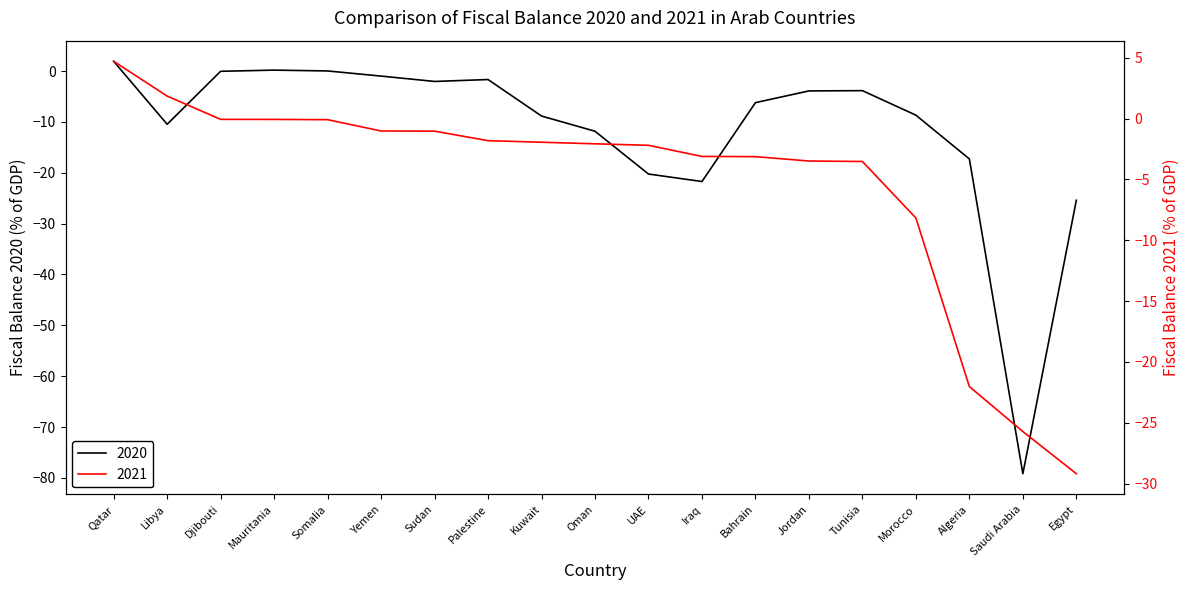

Is it true that 2020 equals -2.2 at Palestine?

False